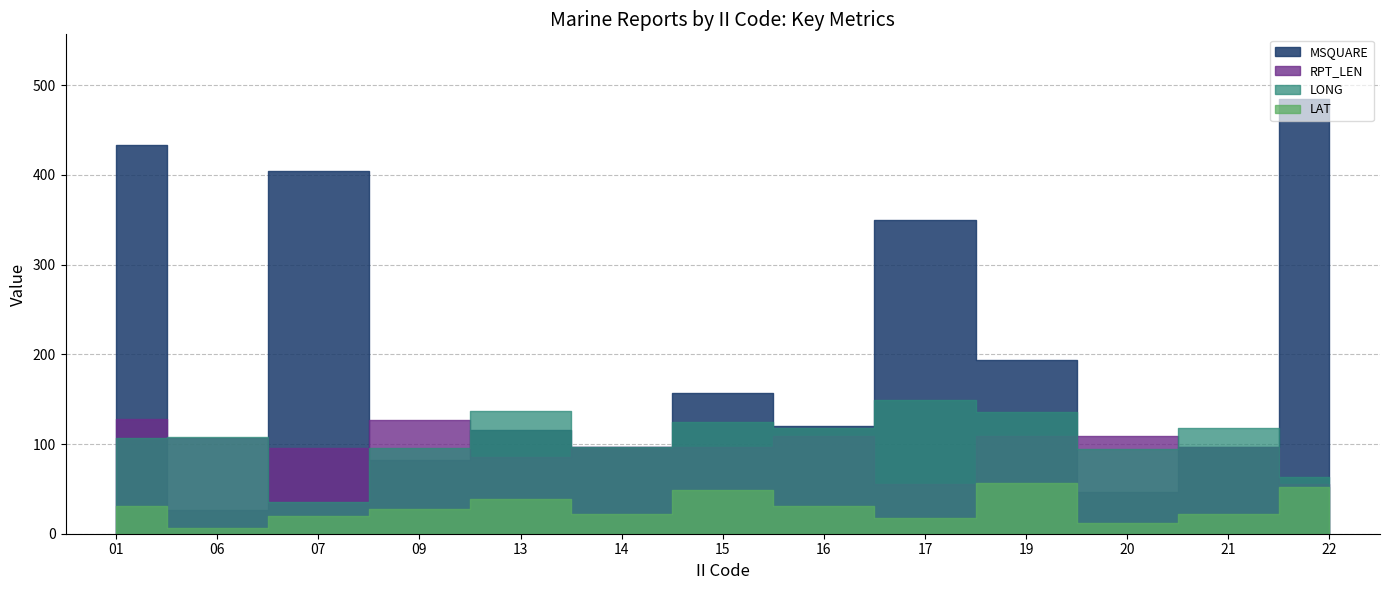

At which category is the sum across all series the highest?

01